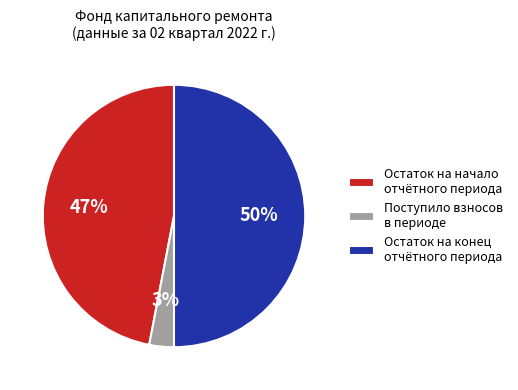

Between Остаток на начало отчётного периода and Остаток на конец отчётного периода, which is larger?

Остаток на конец отчётного периода